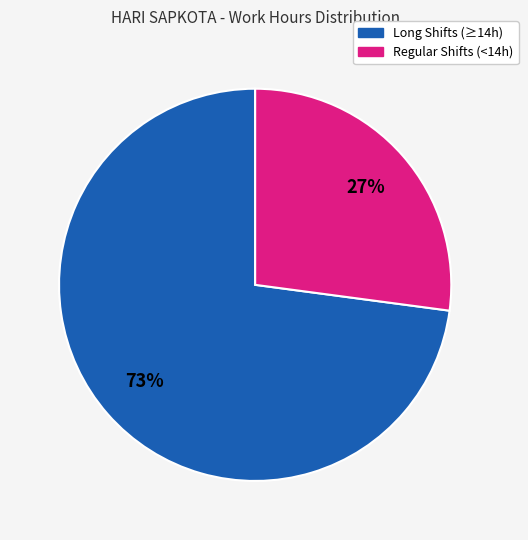

How many slices are in this pie chart?

2